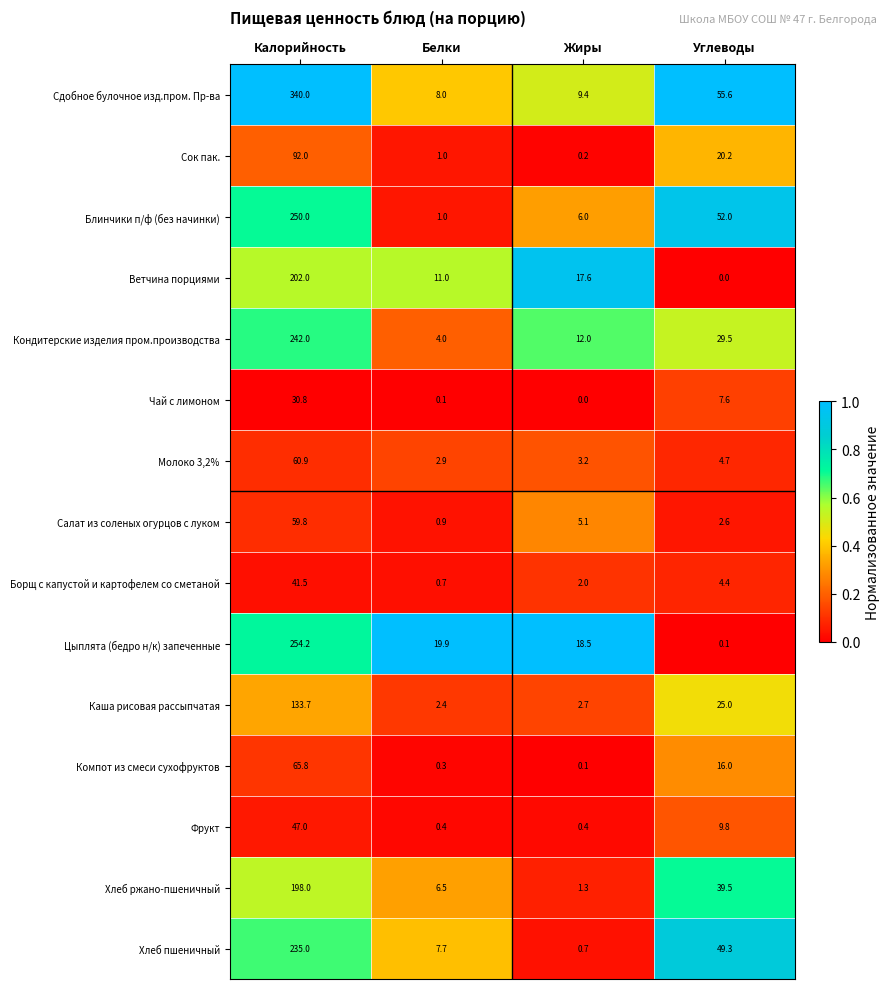

Which series has the largest range (max minus min)?

Сдобное булочное изд.пром. Пр-ва